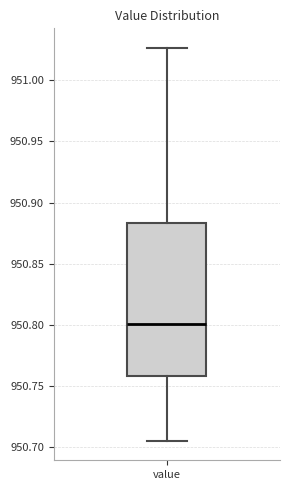

Transcribe this box plot: give where the median line is, the range the box spans, and where the two whiskers end, as read against the y-axis. The values are not printed on the chart, so give them approximately, as read against the axis.

median 950.800, box 950.760 to 950.885, whiskers 950.705 to 951.025